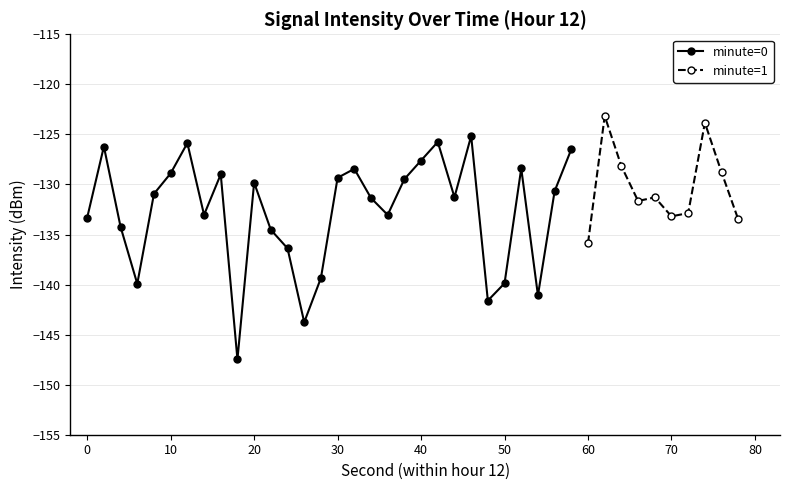

What is the minimum value for minute=0?

-147.5